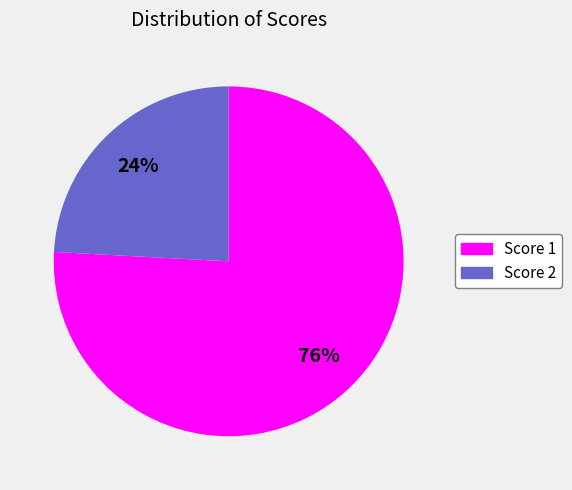

Is it true that Score 2 is 24% of the pie?

True